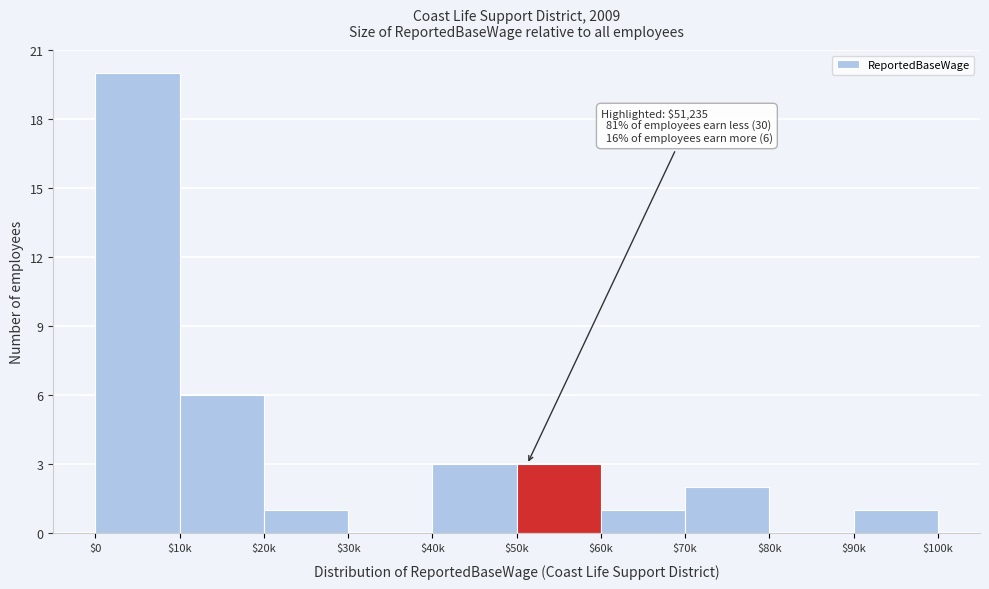

Which label corresponds to the largest value in the chart?

$0